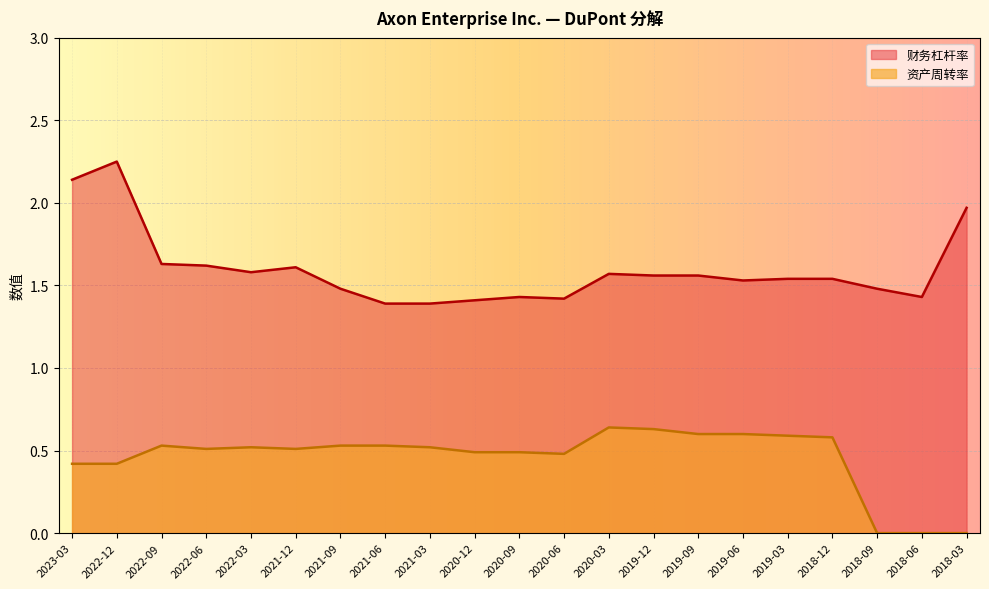

True or false: 财务杠杆率 has a value of 0.8 at 2021-03.

False